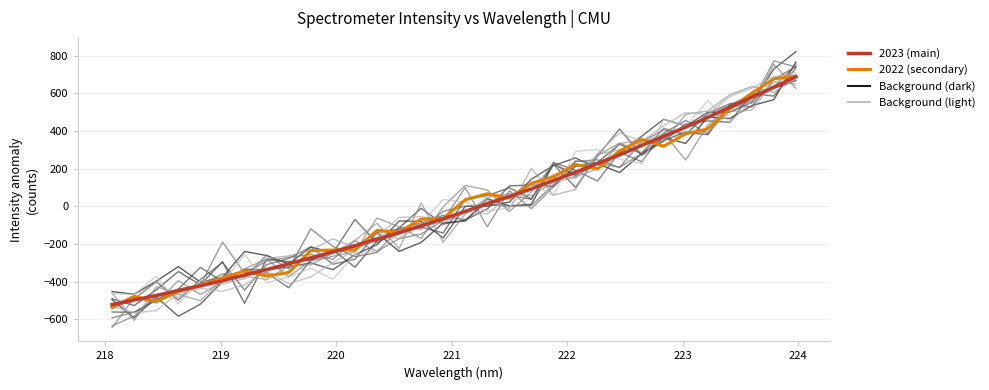

Count the number of categories in the chart.

32